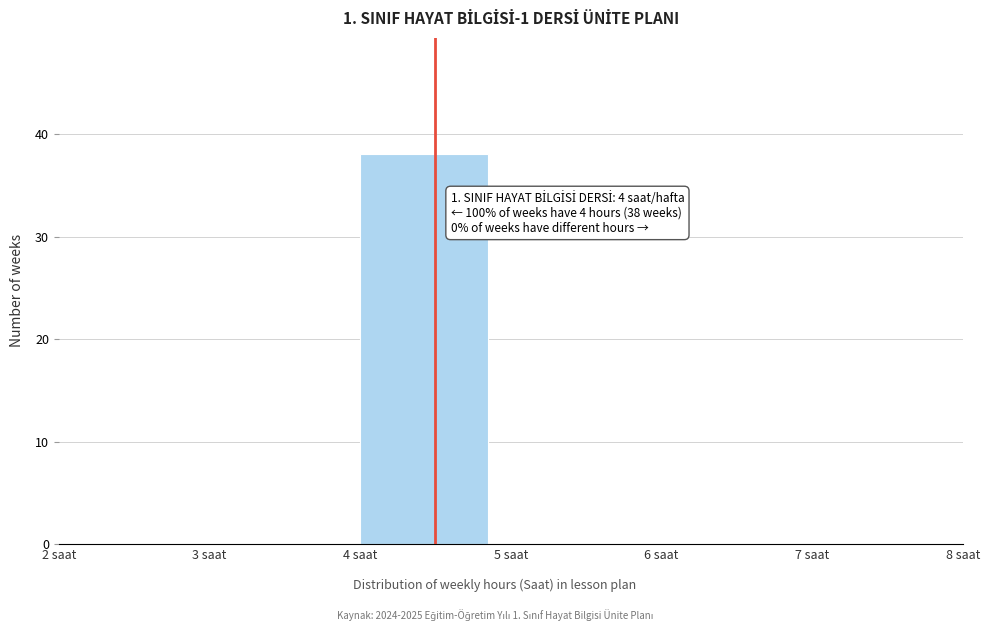

Over which range of the x-axis is the bar tallest?

4 to 5